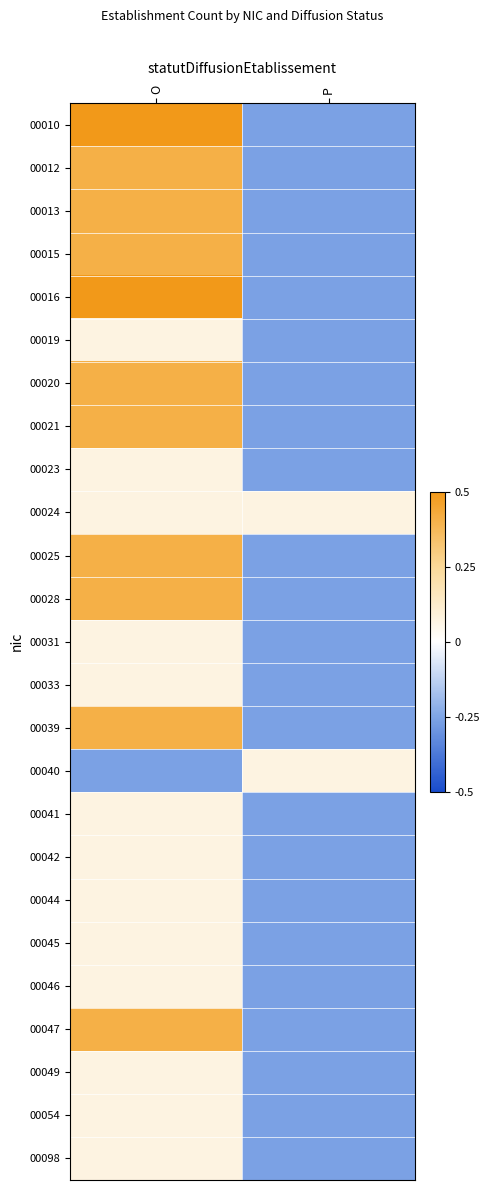

What is the spread (max minus min) of values at O?

0.8